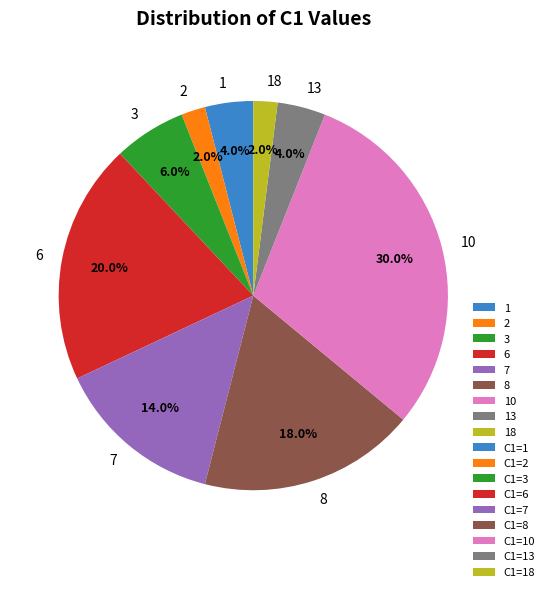

Which has a higher value, 6 or 13?

6